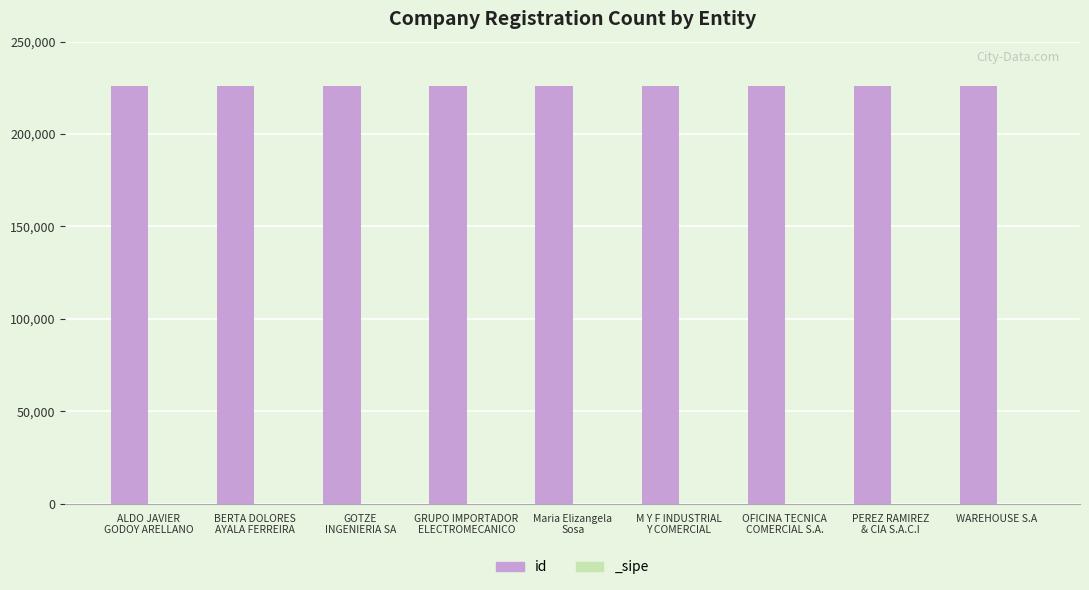

What is the change in value from ALDO JAVIER
GODOY ARELLANO to PEREZ RAMIREZ
& CIA S.A.C.I?

-3